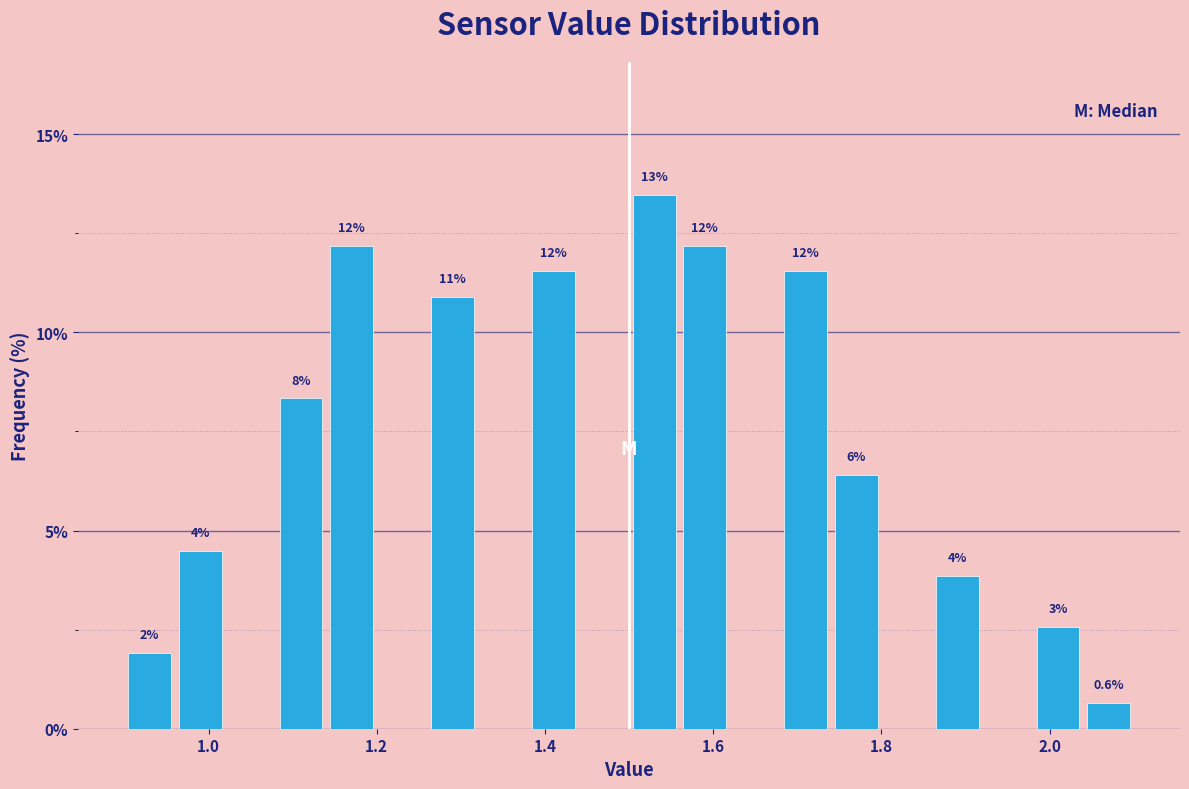

Around what value on the x-axis is the tallest bar? Give the approximate position of its centre, as read against the axis.

1.54